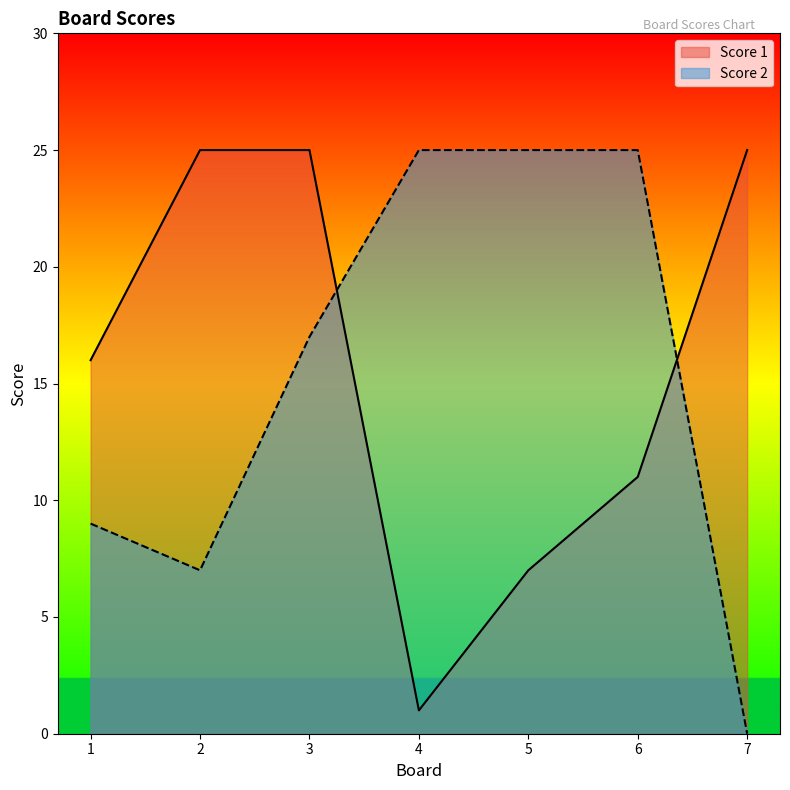

Reading left to right, extract all data points from this chart.

Score 1: 1=16	2=25	3=25	4=1	5=7	6=11	7=25
Score 2: 1=9	2=7	3=17	4=25	5=25	6=25	7=0